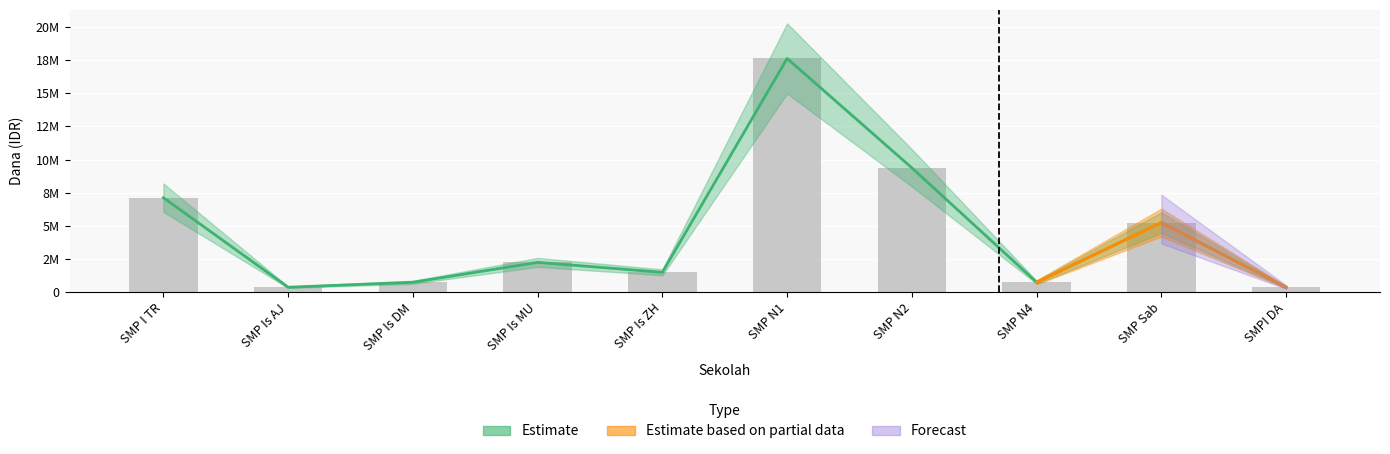

What is the label of the 7th bar from the right?

SMP Is MU